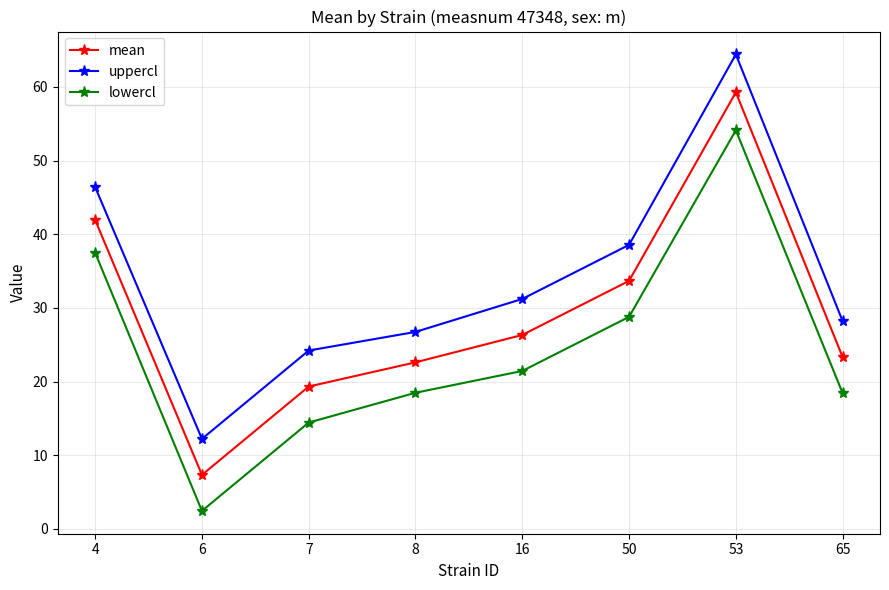

What is the approximate value of lowercl at 16?

21.4